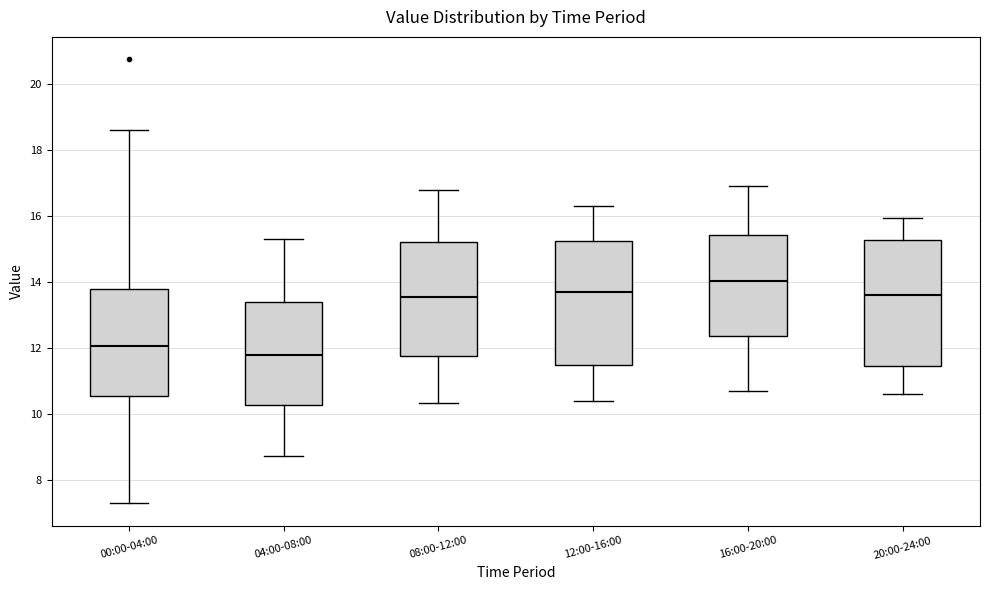

Where does the upper whisker of the box for 08:00-12:00 end on the y-axis? The values are not printed on the chart, so give them approximately, as read against the axis.

16.8